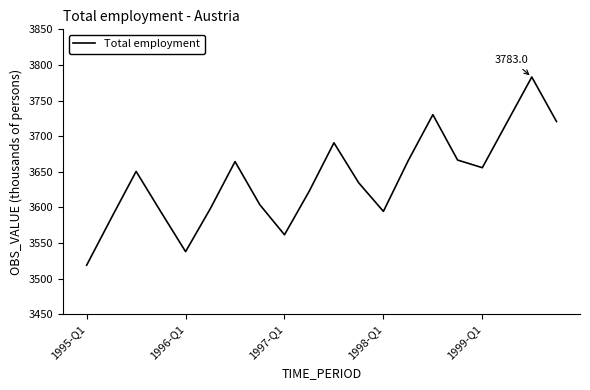

What is the difference between the maximum and minimum values?

264.2